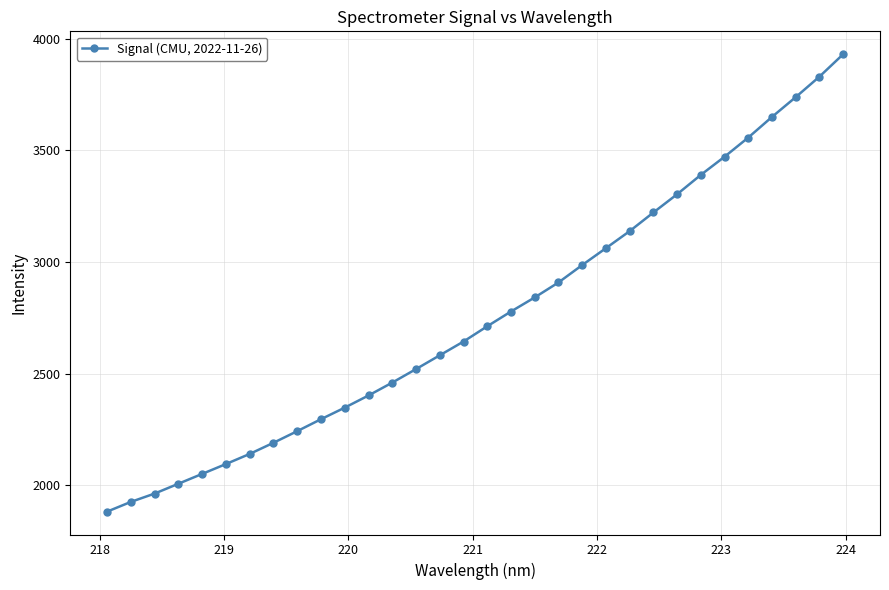

How many data points are above 2711?

16